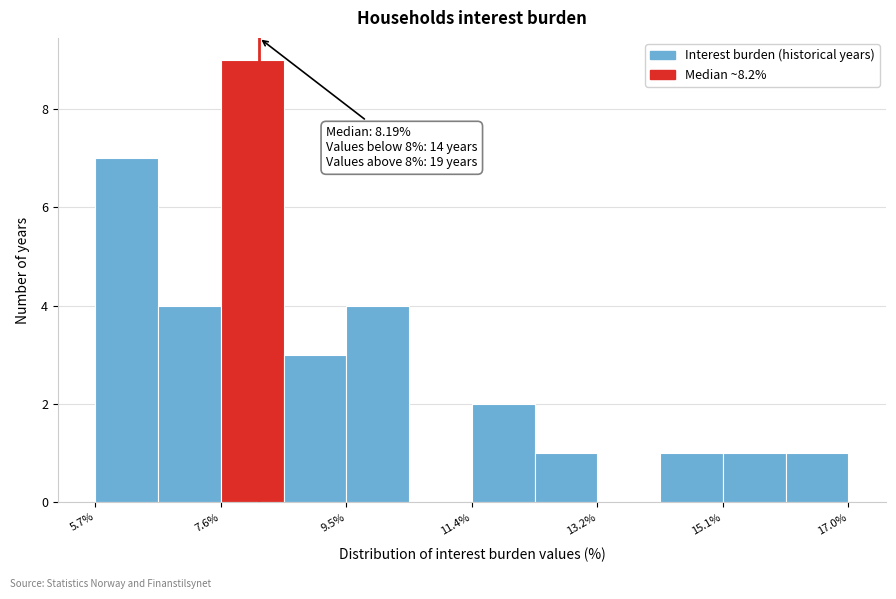

Which range on the x-axis has the tallest bar?

7.6 to 8.6